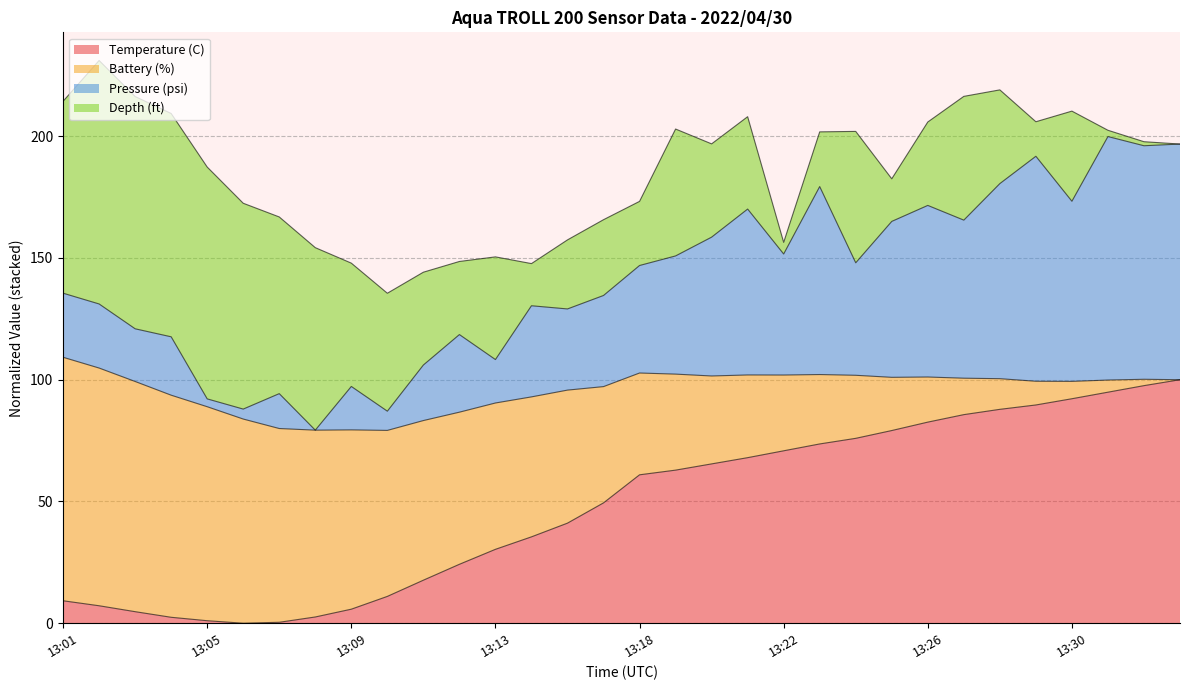

The Pressure (psi) series shows 261.2 at 13:24. True or false?

False